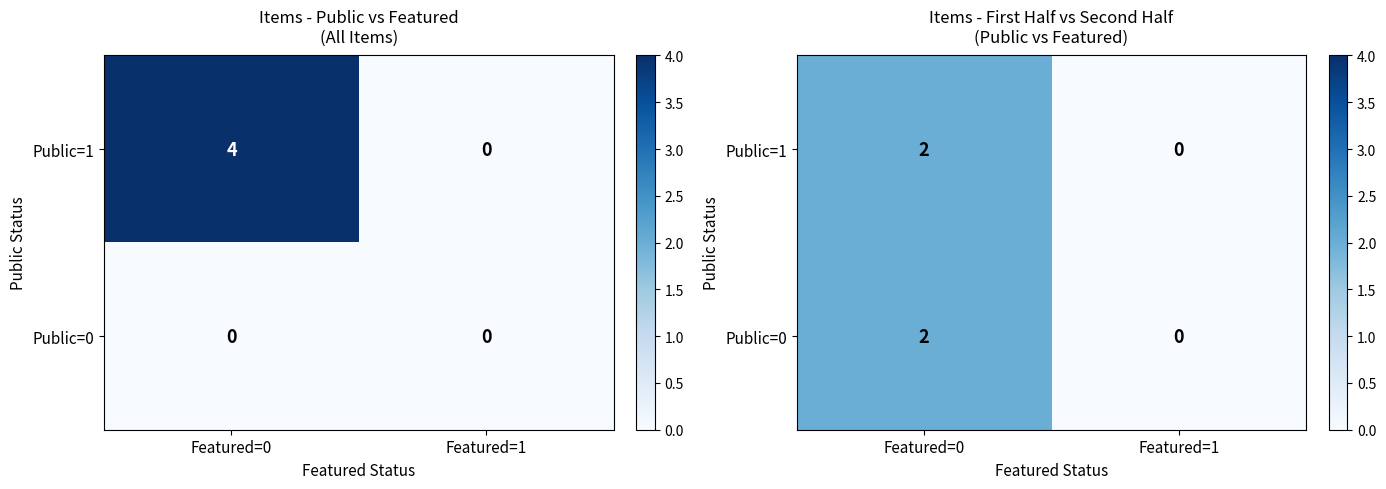

The value of Public=1 at Featured=1 is 1. True or false?

False